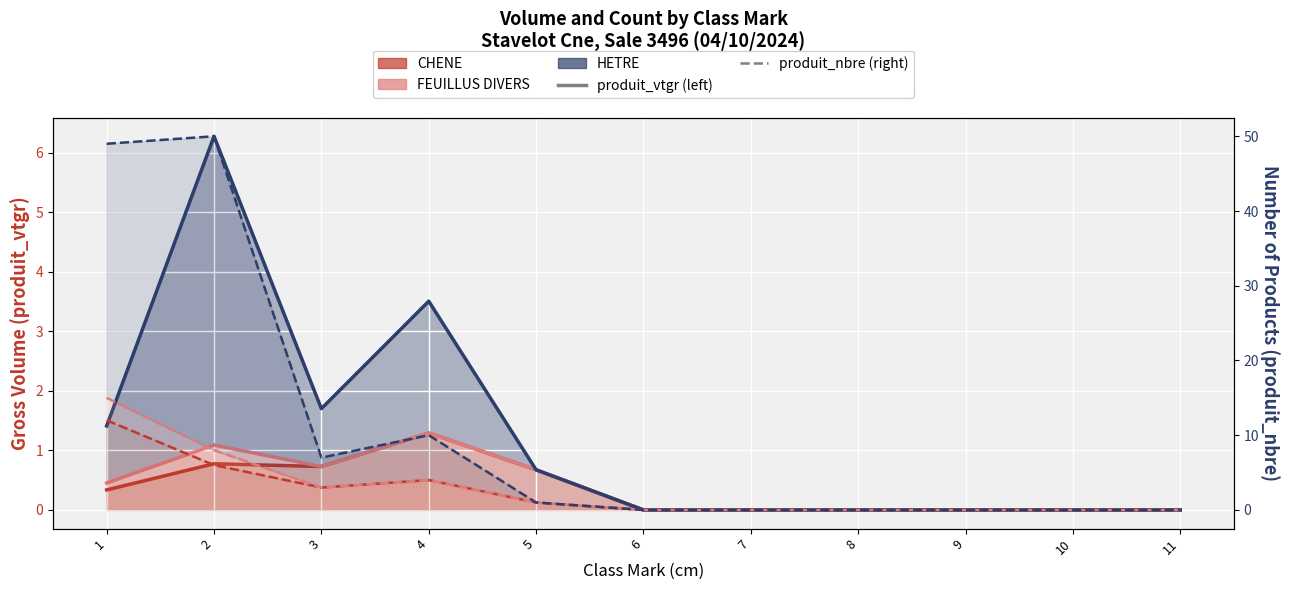

True or false: HETRE (nbre line) and CHENE (nbre line) cross at least once.

False